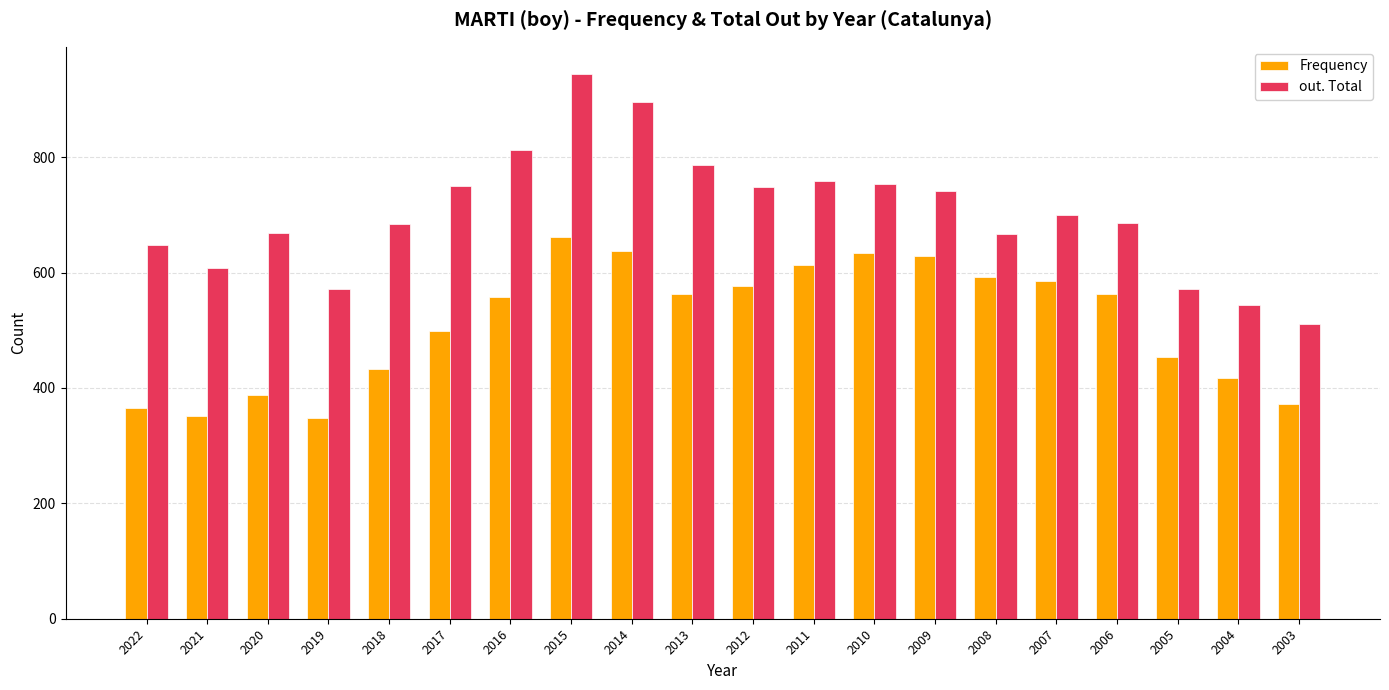

How many data points does each series have?

20